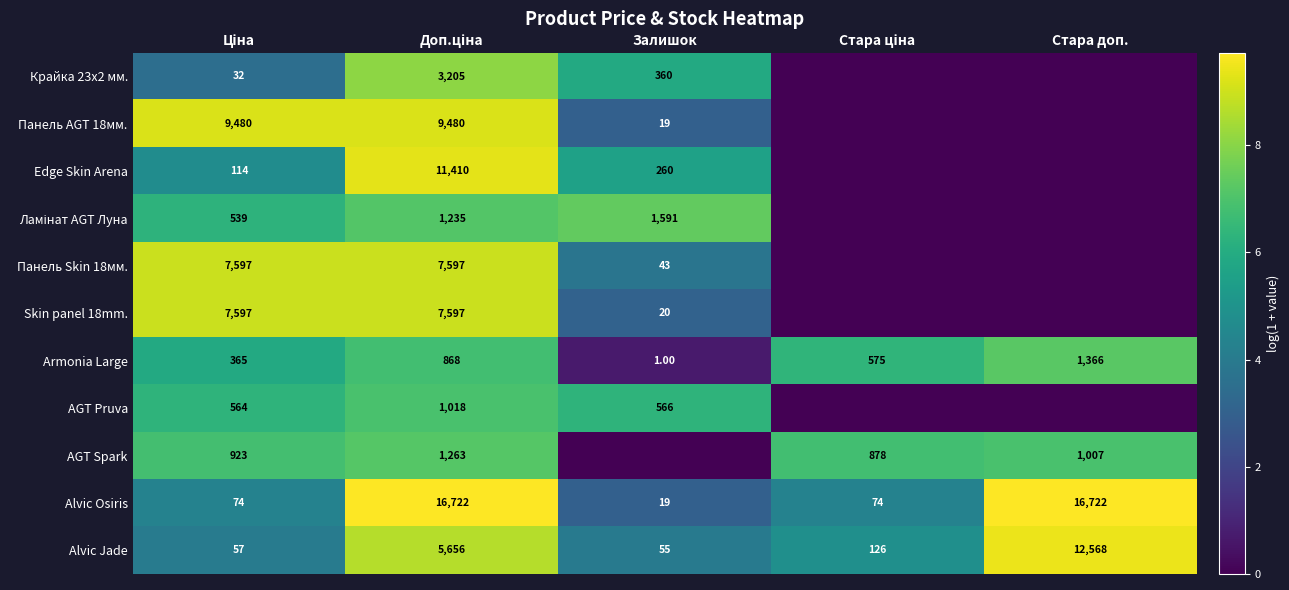

How many values in the Armonia Large series are below 575?

2